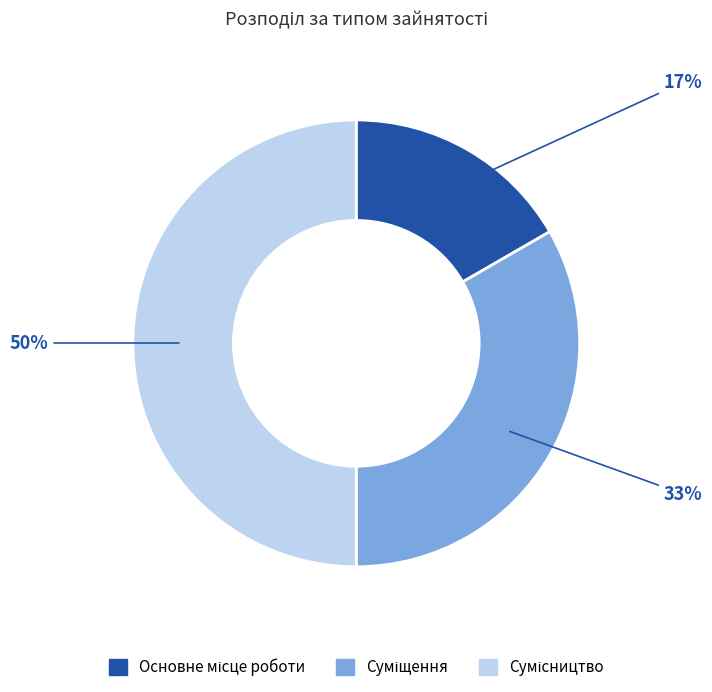

To the nearest percent, what is the average slice percentage?

33%